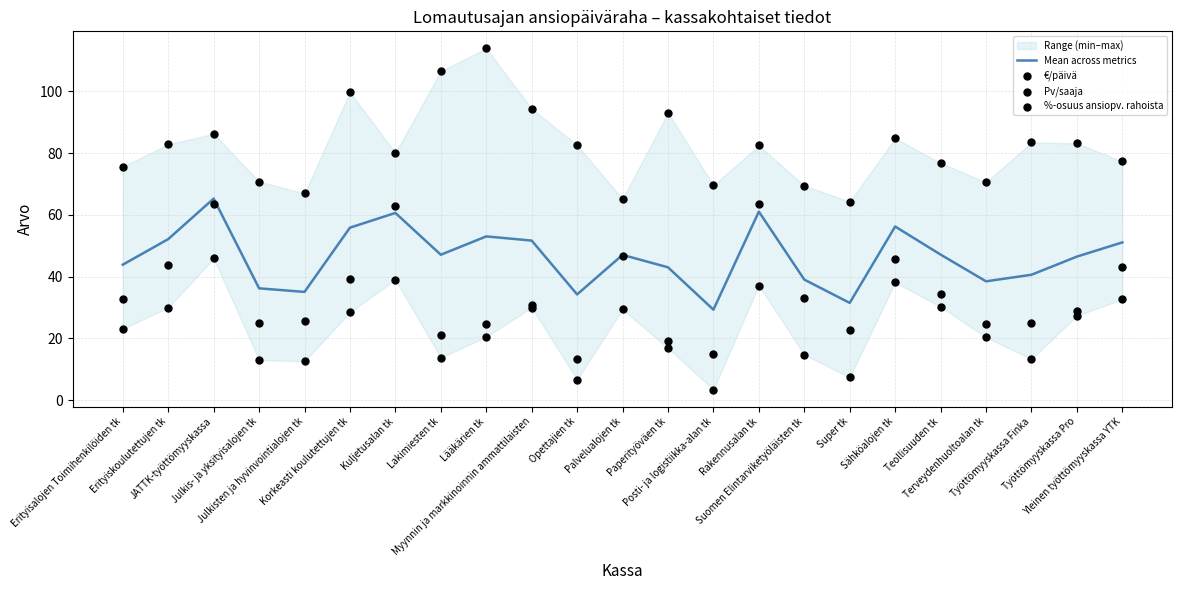

Which series has the largest Y range (max minus min)?

Pv/saaja